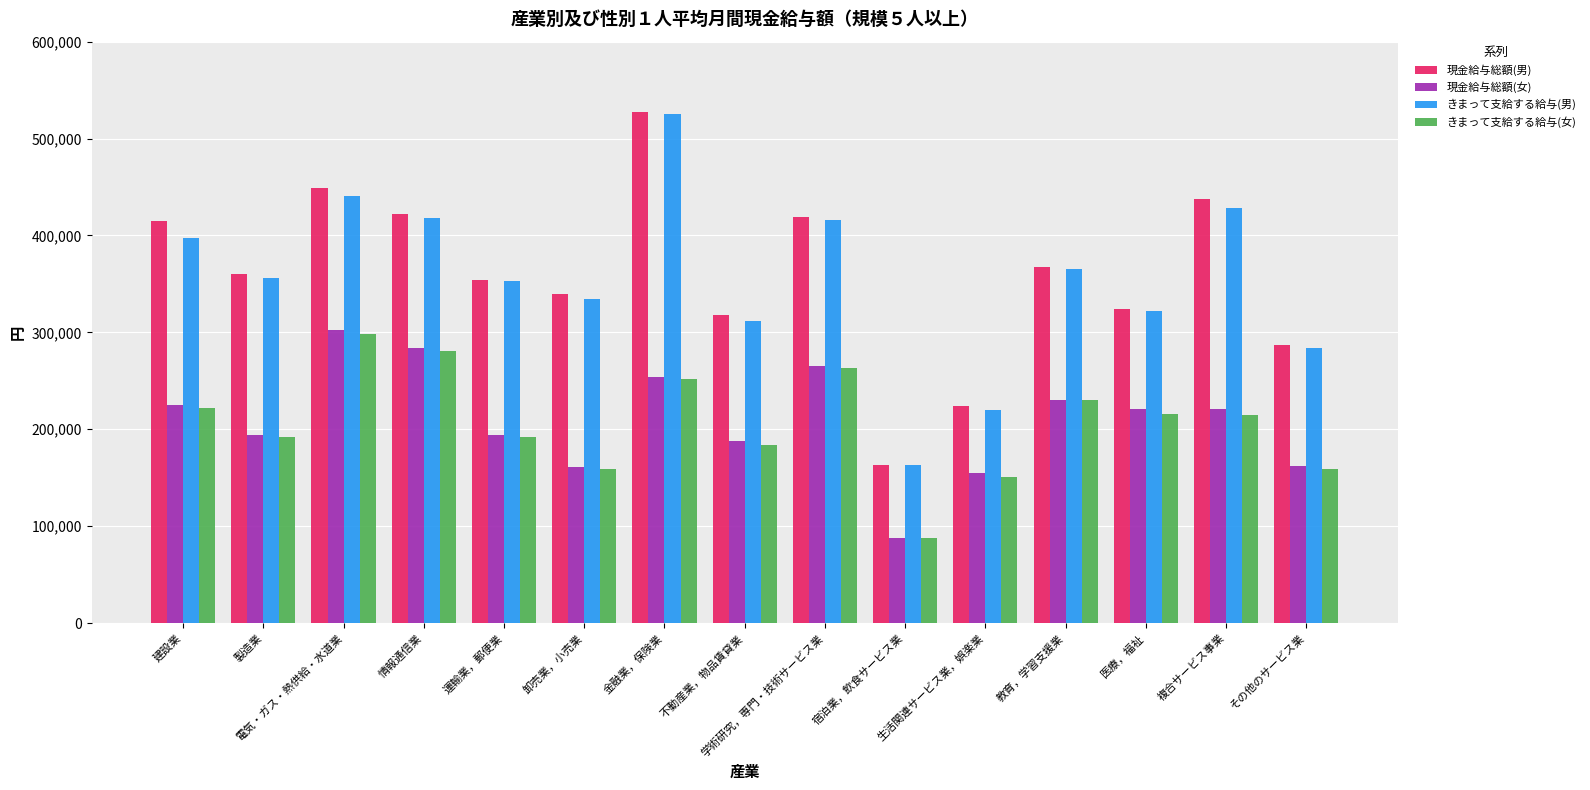

What is the total value across all series at 製造業?

1103419